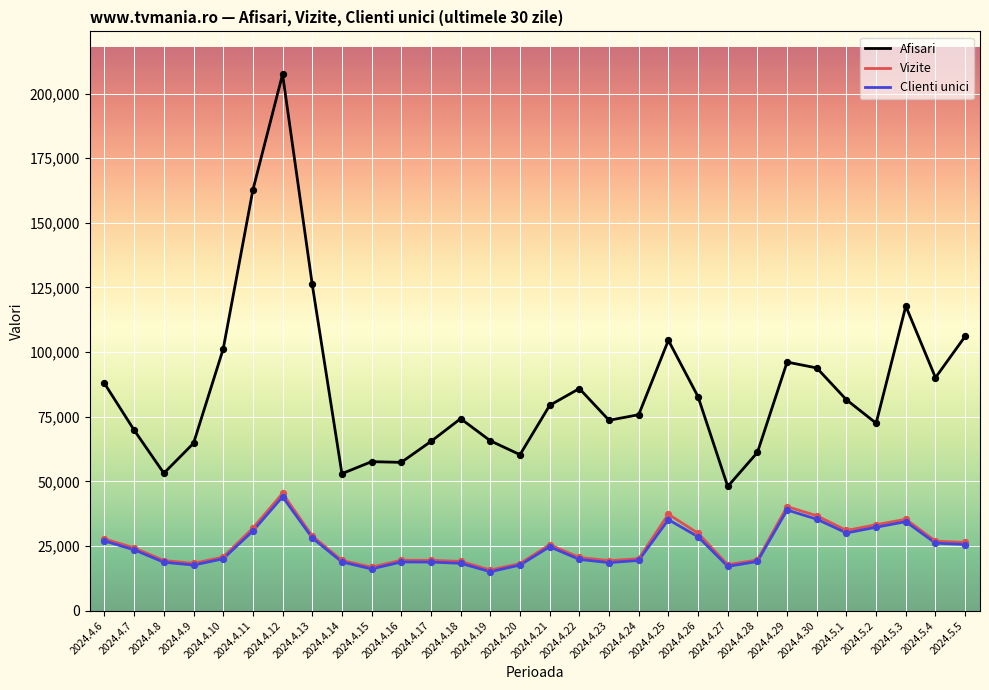

Which series has the largest range (max minus min)?

Afisari